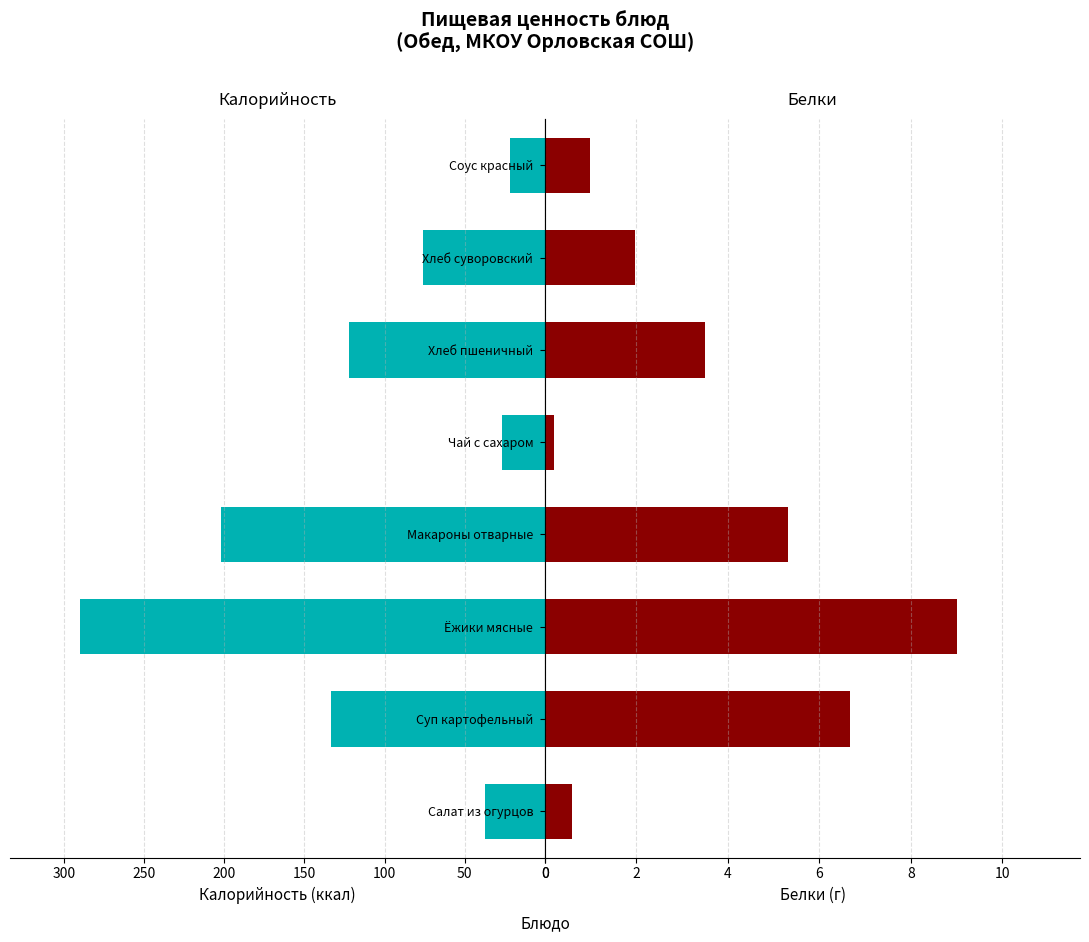

Count the number of categories in the chart.

8